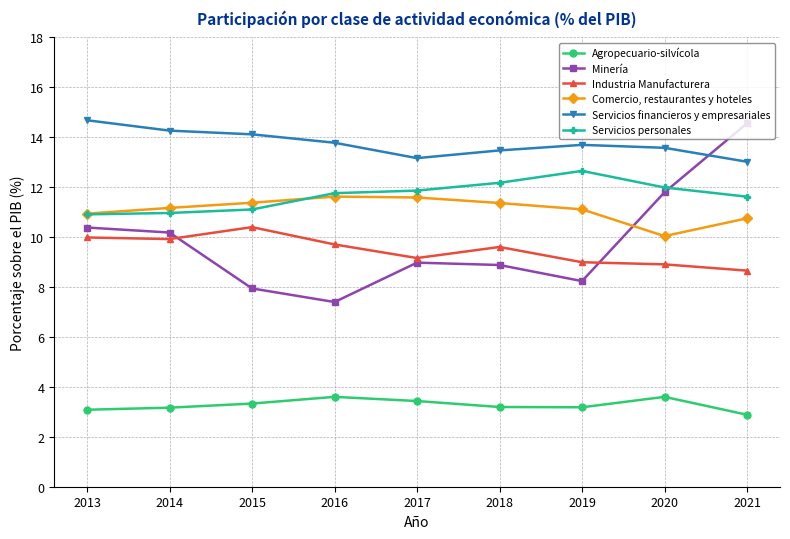

Which series changed the most between 2019 and 2020?

Minería